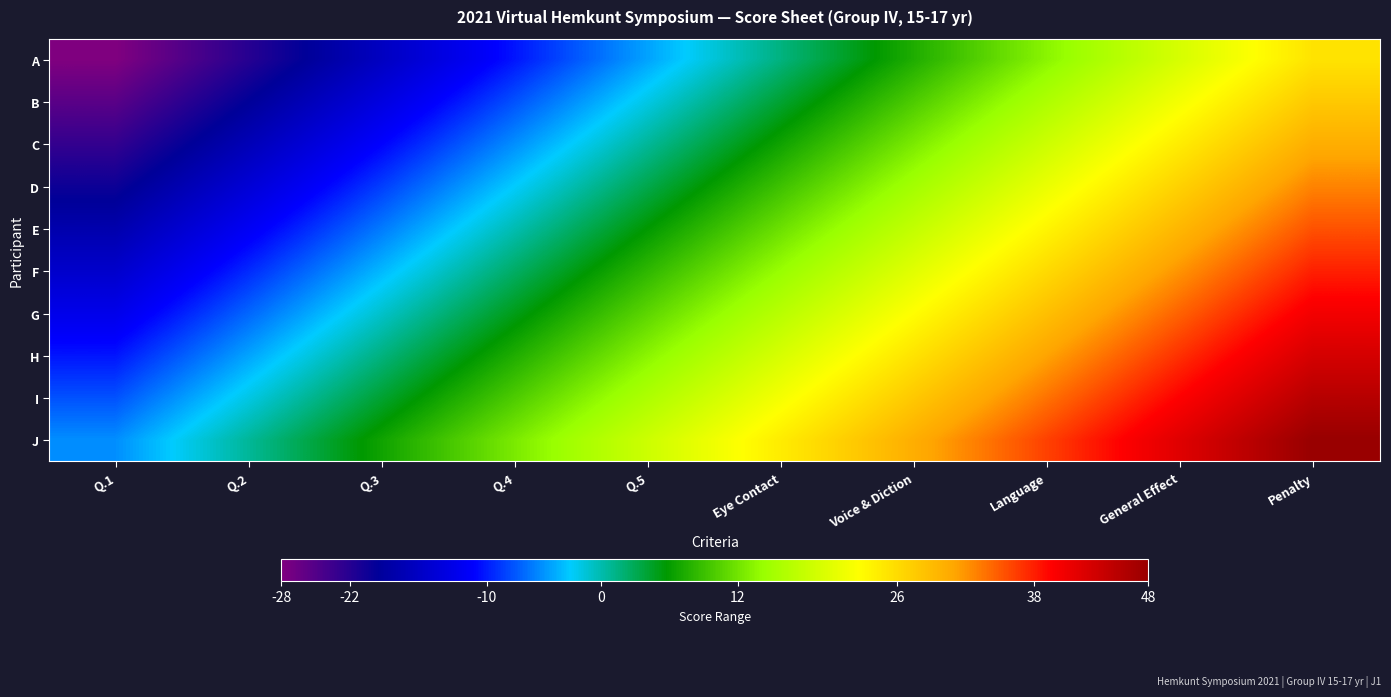

Reading left to right, extract all data points from this chart.

A: Q.1=-28.0	Q.2=-22.1	Q.3=-16.2	Q.4=-10.3	Q.5=-4.4	Eye Contact=1.6	Voice & Diction=7.5	Language=13.4	General Effect=19.3	Penalty=25.2
B: Q.1=-25.5	Q.2=-19.6	Q.3=-13.6	Q.4=-7.7	Q.5=-1.8	Eye Contact=4.1	Voice & Diction=10.0	Language=15.9	General Effect=21.8	Penalty=27.7
C: Q.1=-22.9	Q.2=-17.0	Q.3=-11.1	Q.4=-5.2	Q.5=0.7	Eye Contact=6.6	Voice & Diction=12.5	Language=18.4	General Effect=24.4	Penalty=30.3
D: Q.1=-20.4	Q.2=-14.5	Q.3=-8.6	Q.4=-2.7	Q.5=3.2	Eye Contact=9.2	Voice & Diction=15.1	Language=21.0	General Effect=26.9	Penalty=32.8
E: Q.1=-17.9	Q.2=-12.0	Q.3=-6.0	Q.4=-0.1	Q.5=5.8	Eye Contact=11.7	Voice & Diction=17.6	Language=23.5	General Effect=29.4	Penalty=35.3
F: Q.1=-15.3	Q.2=-9.4	Q.3=-3.5	Q.4=2.4	Q.5=8.3	Eye Contact=14.2	Voice & Diction=20.1	Language=26.0	General Effect=32.0	Penalty=37.9
G: Q.1=-12.8	Q.2=-6.9	Q.3=-1.0	Q.4=4.9	Q.5=10.8	Eye Contact=16.8	Voice & Diction=22.7	Language=28.6	General Effect=34.5	Penalty=40.4
H: Q.1=-10.3	Q.2=-4.4	Q.3=1.6	Q.4=7.5	Q.5=13.4	Eye Contact=19.3	Voice & Diction=25.2	Language=31.1	General Effect=37.0	Penalty=42.9
I: Q.1=-7.7	Q.2=-1.8	Q.3=4.1	Q.4=10.0	Q.5=15.9	Eye Contact=21.8	Voice & Diction=27.7	Language=33.6	General Effect=39.6	Penalty=45.5
J: Q.1=-5.2	Q.2=0.7	Q.3=6.6	Q.4=12.5	Q.5=18.4	Eye Contact=24.4	Voice & Diction=30.3	Language=36.2	General Effect=42.1	Penalty=48.0